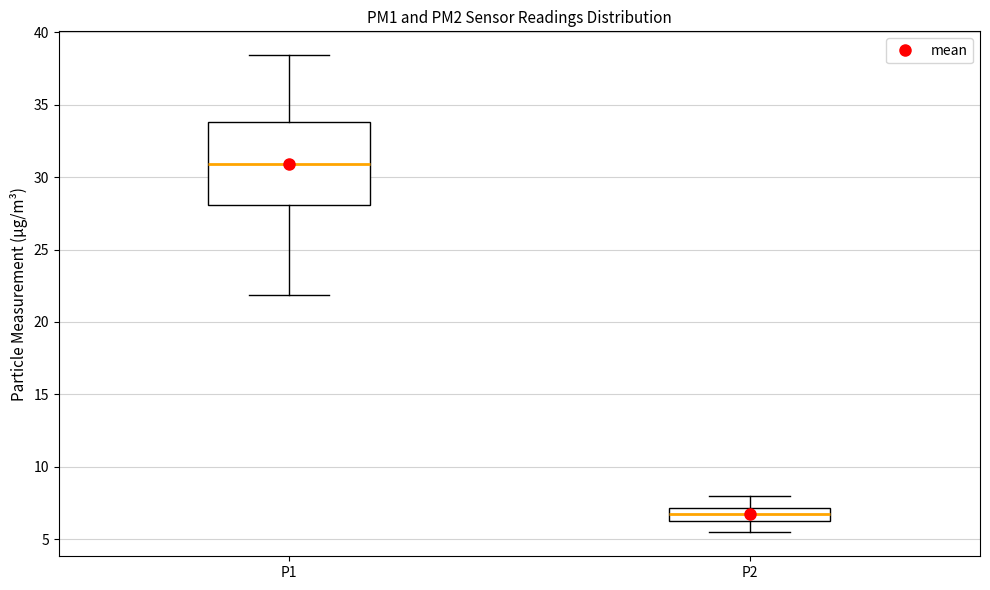

Where does the lower whisker of the box for P1 end on the y-axis? The values are not printed on the chart, so give them approximately, as read against the axis.

22.0